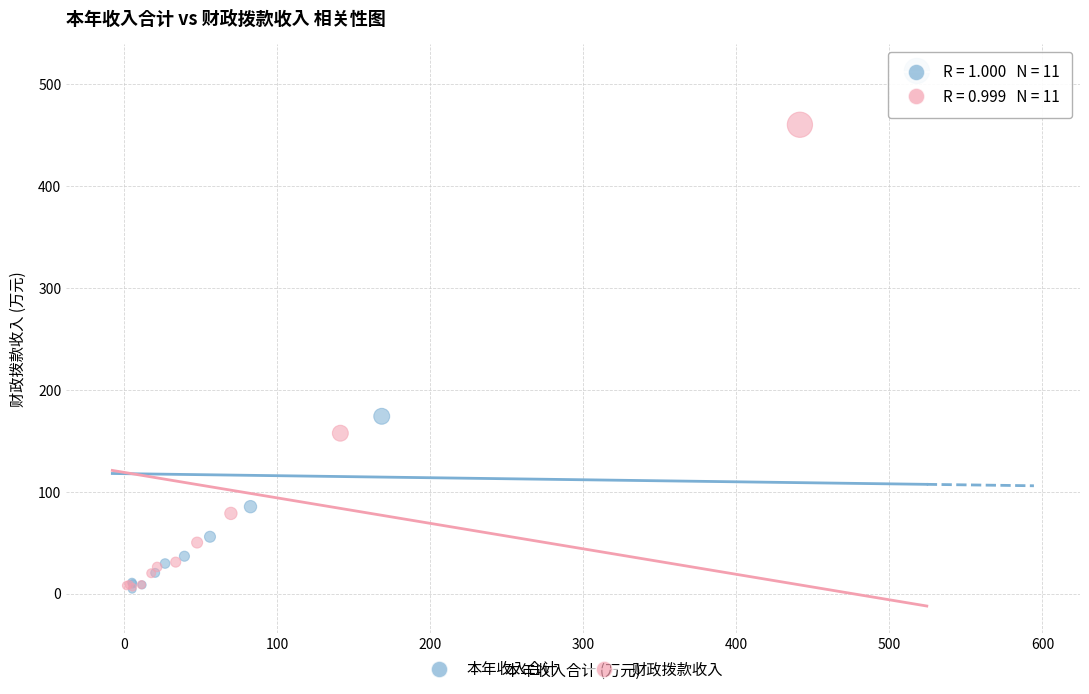

Which series reaches the maximum Y coordinate?

本年收入合计